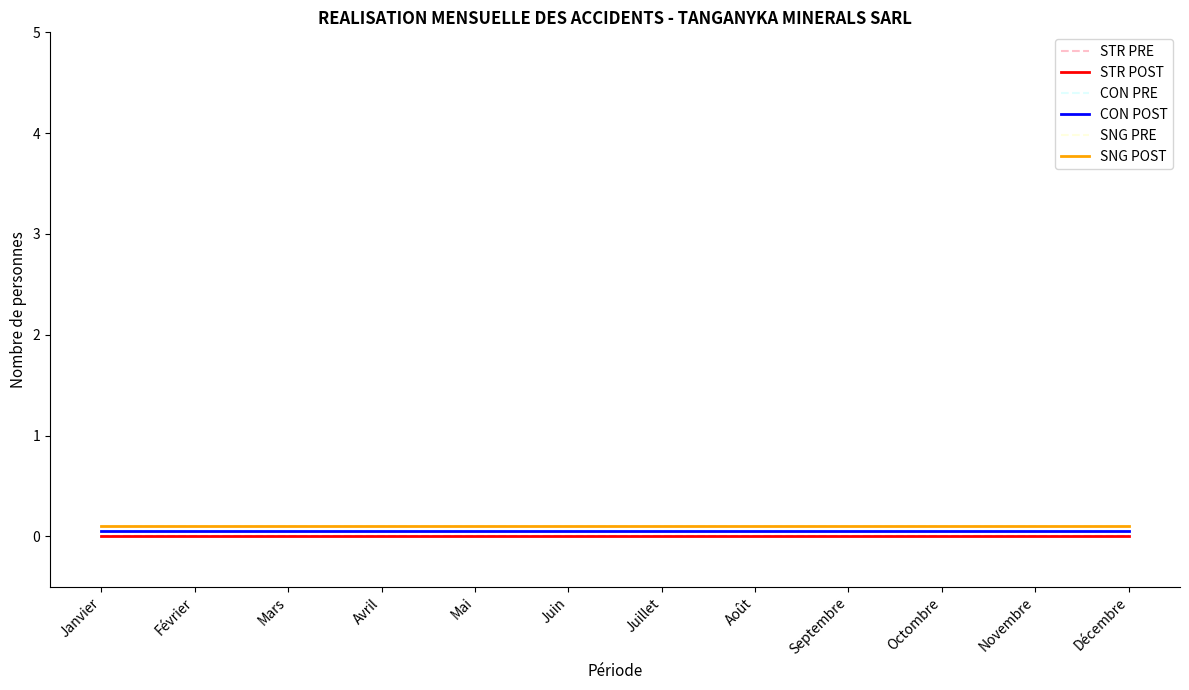

Does the chart display data point markers on the line(s)?

No